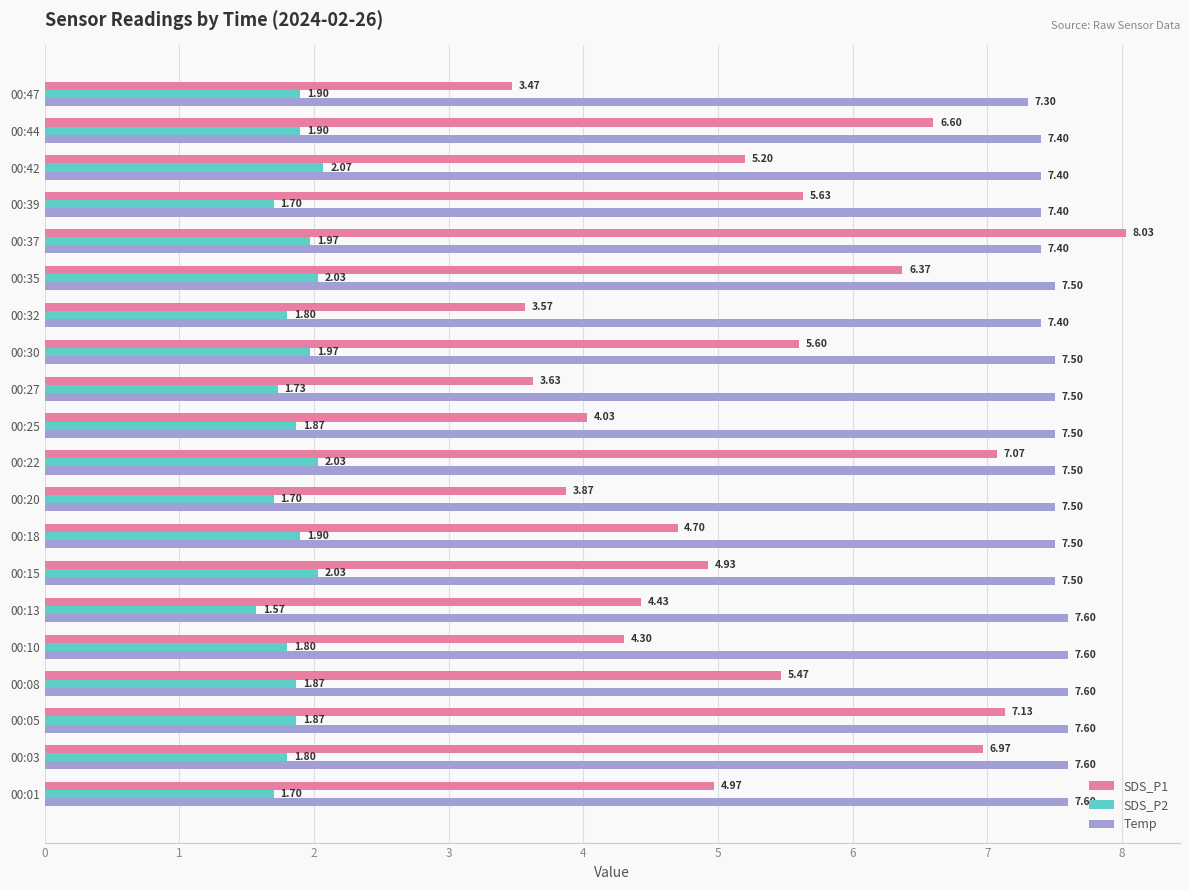

List the labels in order of SDS_P1 value, largest first.

00:37, 00:05, 00:22, 00:03, 00:44, 00:35, 00:39, 00:30, 00:08, 00:42, 00:01, 00:15, 00:18, 00:13, 00:10, 00:25, 00:20, 00:27, 00:32, 00:47